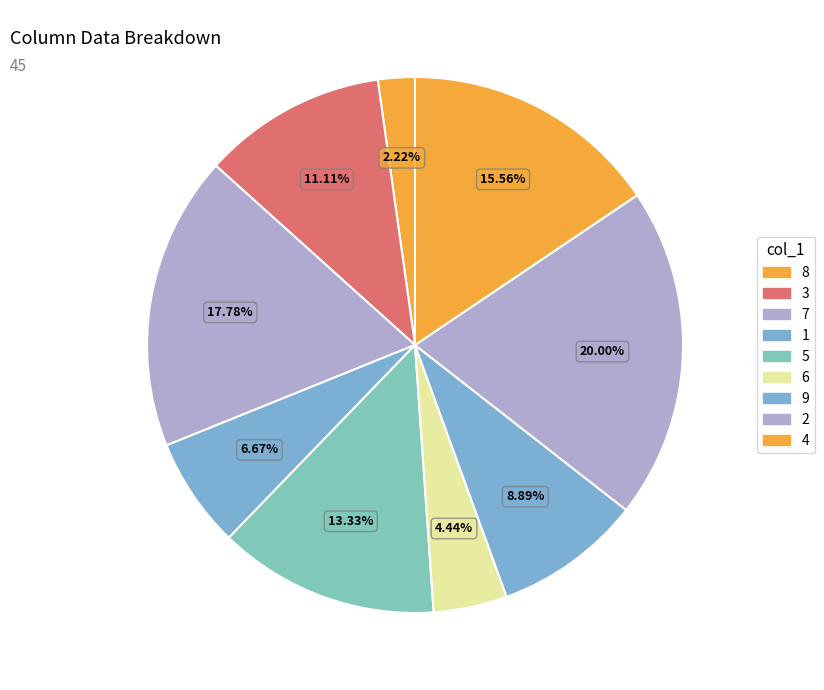

How many segments does this pie chart have?

9